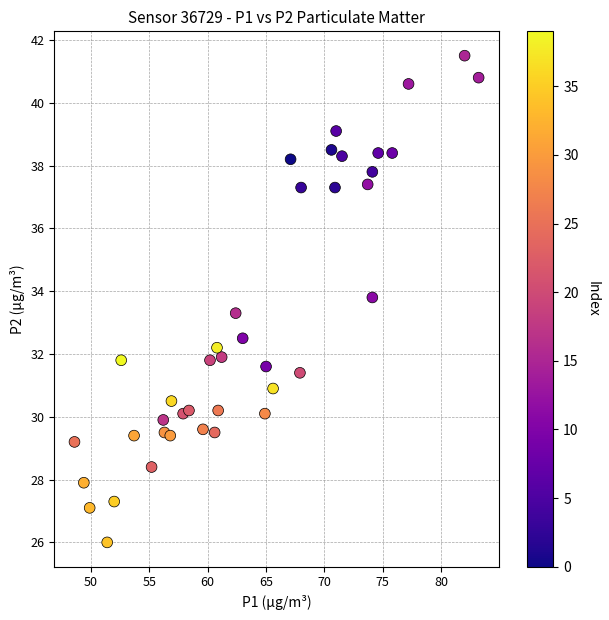

What Y value in the scatter plot is closest to 33?

33.3